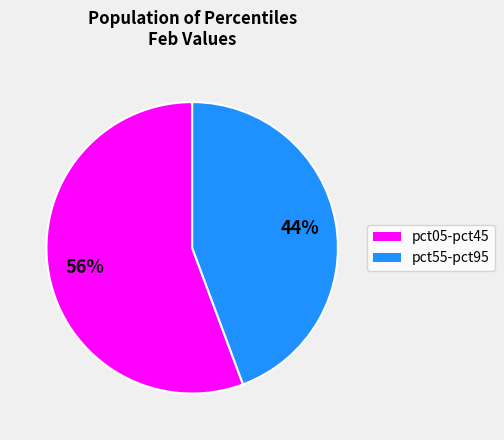

To the nearest percent, what is the average slice percentage?

50%